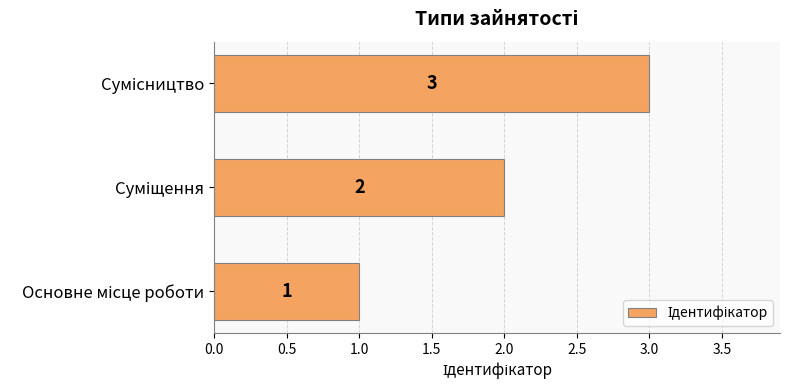

What is the greatest value displayed?

3